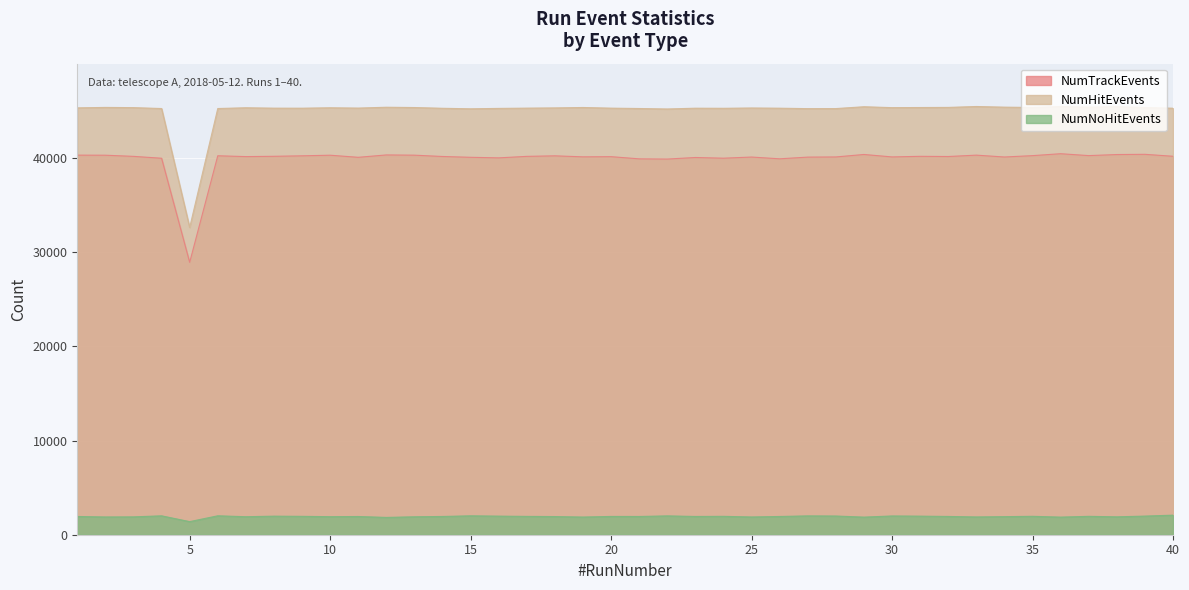

Reading right to left, list all the values displayed in this chart.

NumTrackEvents: 40=40169	39=40376	38=40353	37=40240	36=40440	35=40236	34=40092	33=40289	32=40143	31=40163	30=40100	29=40360	28=40097	27=40080	26=39900	25=40087	24=39965	23=40039	22=39873	21=39896	20=40127	19=40108	18=40216	17=40159	16=40000	15=40060	14=40146	13=40286	12=40311	11=40059	10=40281	9=40217	8=40166	7=40134	6=40223	5=28911	4=39960	3=40159	2=40282	1=40289
NumHitEvents: 40=45268	39=45347	38=45439	37=45382	36=45452	35=45349	34=45382	33=45451	32=45355	31=45343	30=45330	29=45426	28=45231	27=45225	26=45271	25=45293	24=45261	23=45271	22=45188	21=45238	20=45276	19=45346	18=45302	17=45278	16=45249	15=45207	14=45262	13=45341	12=45373	11=45283	10=45316	9=45271	8=45275	7=45317	6=45236	5=32611	4=45236	3=45331	2=45354	1=45306
NumNoHitEvents: 40=2078	39=1978	38=1900	37=1952	36=1870	35=1954	34=1919	33=1889	32=1939	31=1972	30=1992	29=1869	28=1986	27=2000	26=1937	25=1885	24=1952	23=1938	22=2000	21=1937	20=1941	19=1877	18=1928	17=1946	16=1974	15=2007	14=1938	13=1904	12=1838	11=1934	10=1916	9=1951	8=1971	7=1911	6=2010	5=1390	4=2006	3=1896	2=1886	1=1937